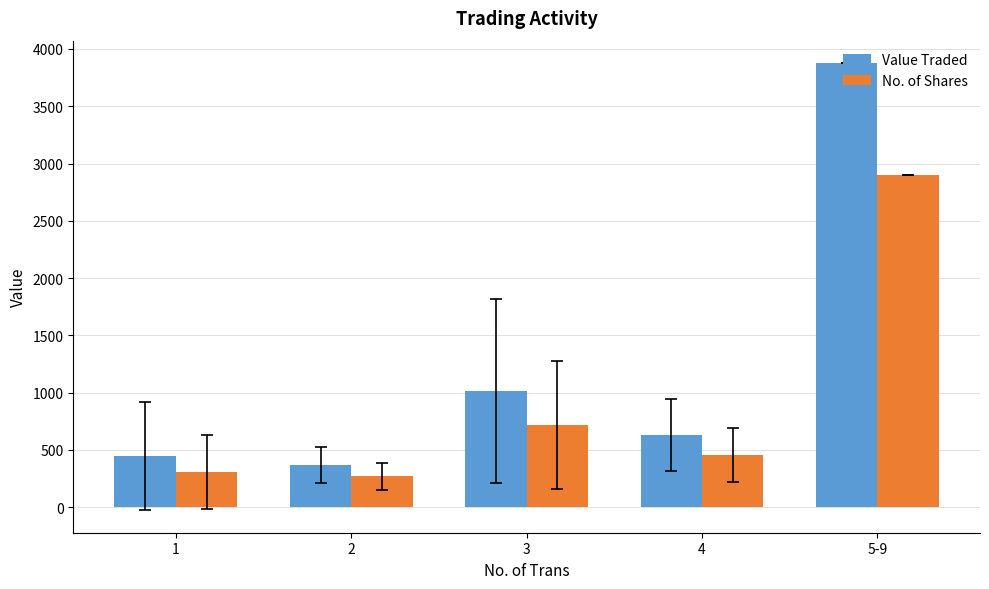

Does the chart contain stacked bars?

No